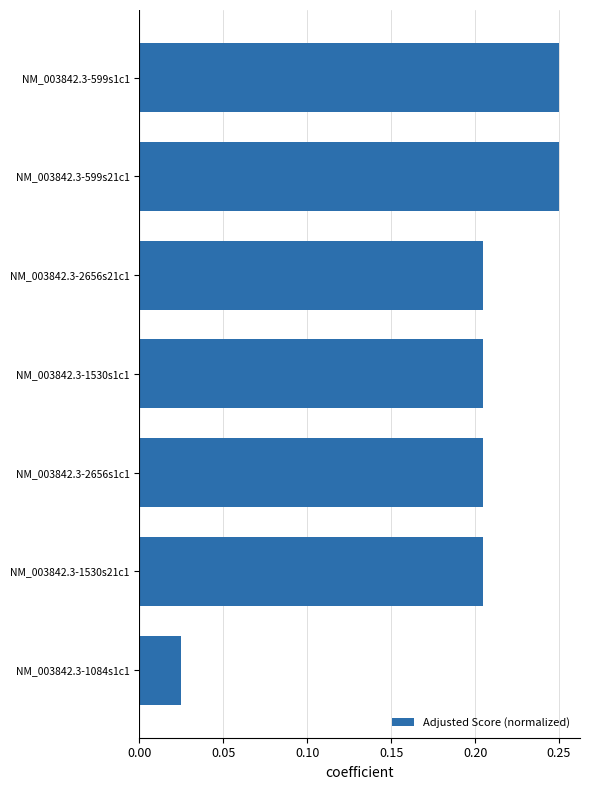

Which label corresponds to the smallest value in the chart?

NM_003842.3-1084s1c1